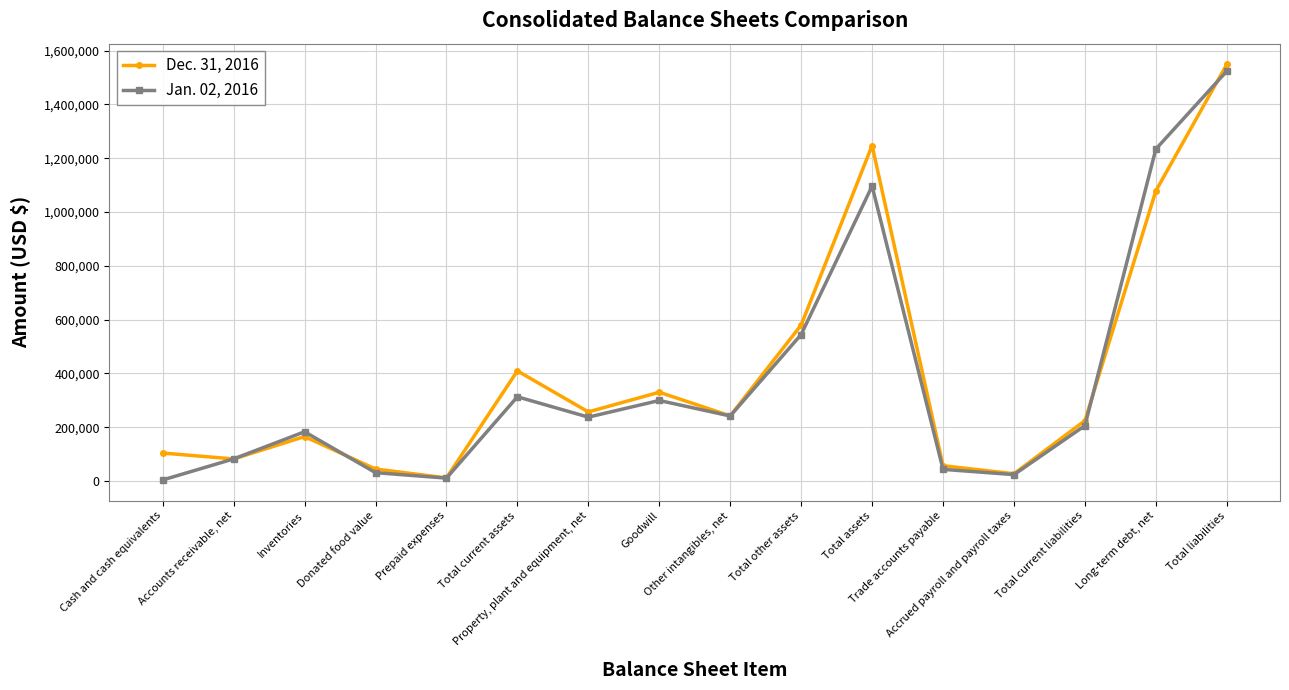

True or false: Dec. 31, 2016 and Jan. 02, 2016 cross at least once.

True